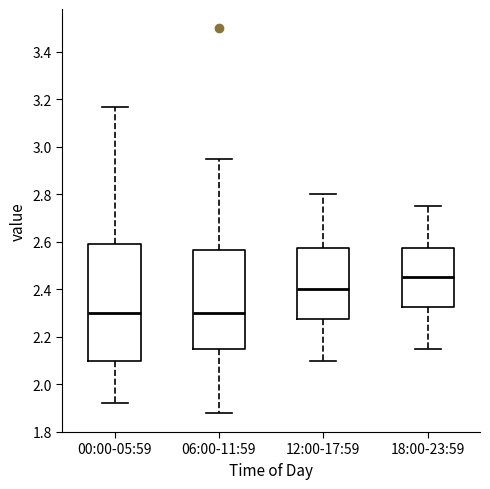

Reading left to right, read every box against the y-axis: the position of its median line, the range the box covers, and the ends of its whiskers. The values are not printed on the chart, so give them approximately, as read against the axis.

00:00-05:59: median 2.30, box 2.10 to 2.60, whiskers 1.92 to 3.18
06:00-11:59: median 2.30, box 2.16 to 2.56, whiskers 1.88 to 2.96
12:00-17:59: median 2.40, box 2.28 to 2.58, whiskers 2.10 to 2.80
18:00-23:59: median 2.46, box 2.32 to 2.58, whiskers 2.16 to 2.76